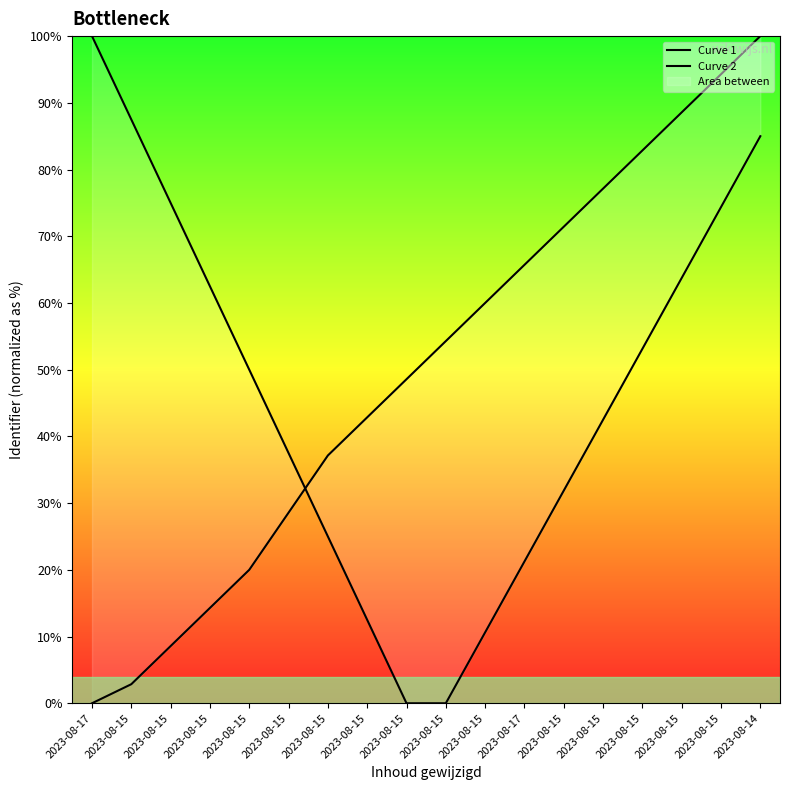

Is the value of Curve 2 at 2023-08-15 greater than the value of Curve 1 at 2023-08-15?

No